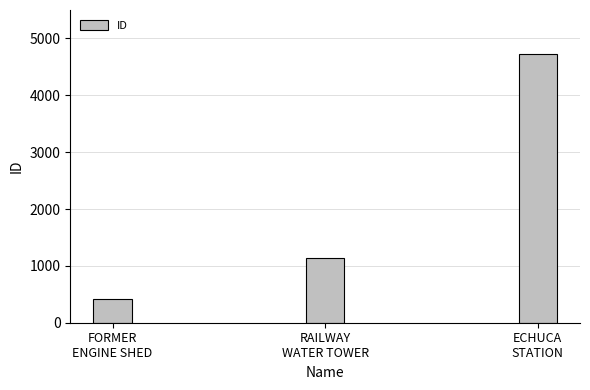

The value at FORMER
ENGINE SHED is 414. True or false?

True